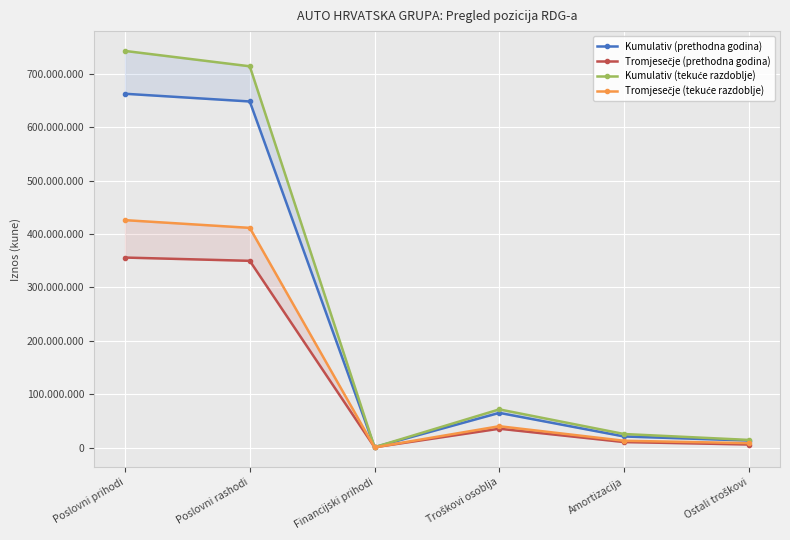

List the series in order of their peak value, lowest first.

Tromjesečje (prethodna godina), Tromjesečje (tekuće razdoblje), Kumulativ (prethodna godina), Kumulativ (tekuće razdoblje)